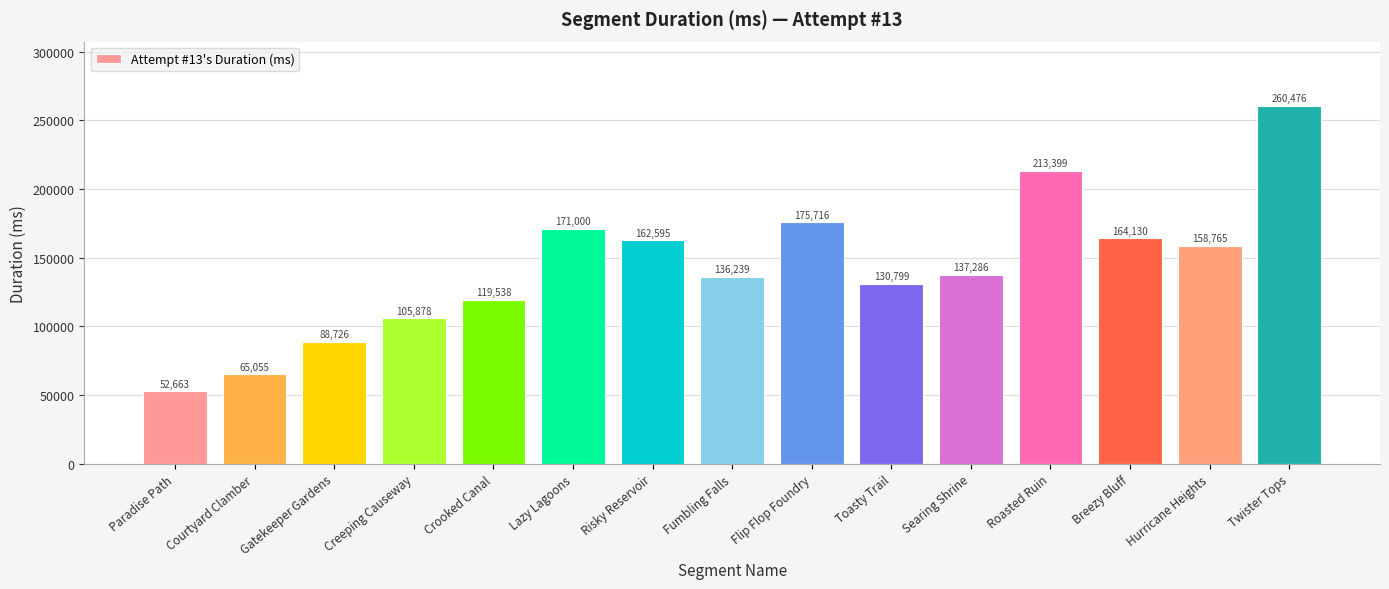

Rank the categories by value from lowest to highest.

Paradise Path, Courtyard Clamber, Gatekeeper Gardens, Creeping Causeway, Crooked Canal, Toasty Trail, Fumbling Falls, Searing Shrine, Hurricane Heights, Risky Reservoir, Breezy Bluff, Lazy Lagoons, Flip Flop Foundry, Roasted Ruin, Twister Tops